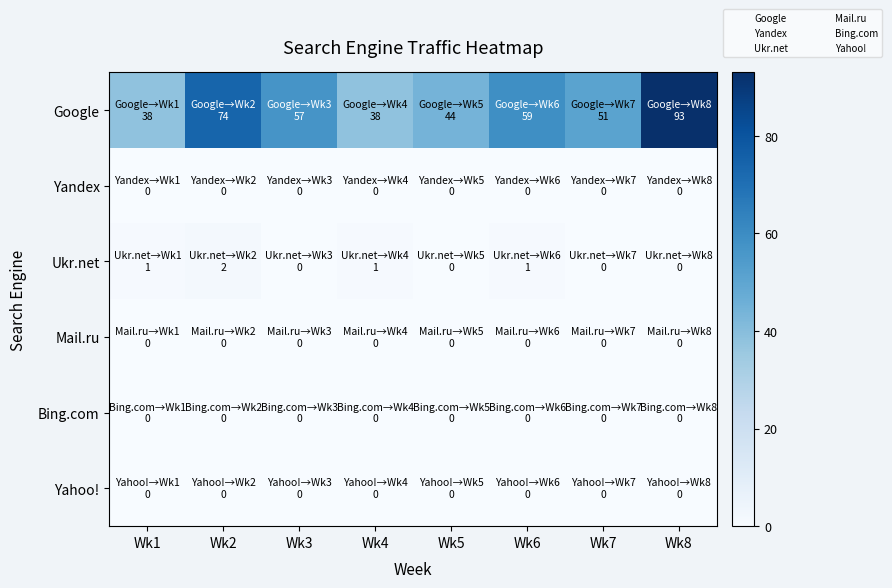

At how many categories does at least one series exceed 62?

2